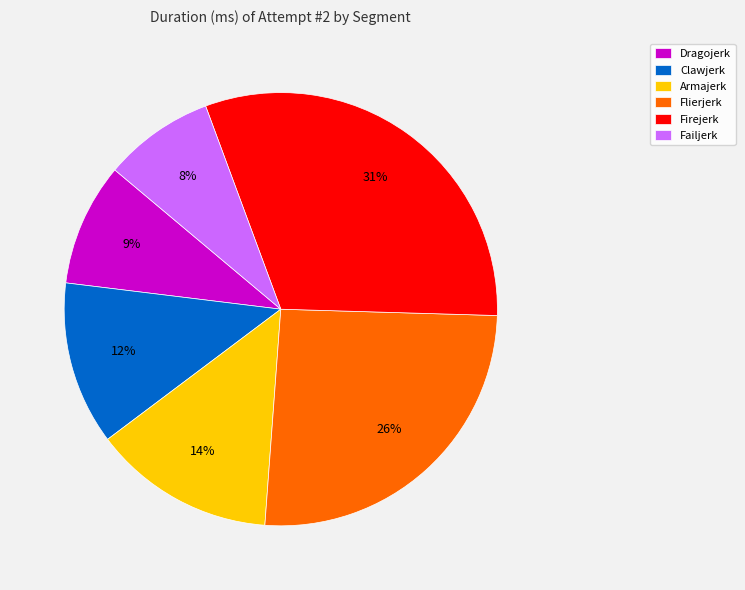

Do Firejerk and Armajerk together represent more than half of the pie?

No